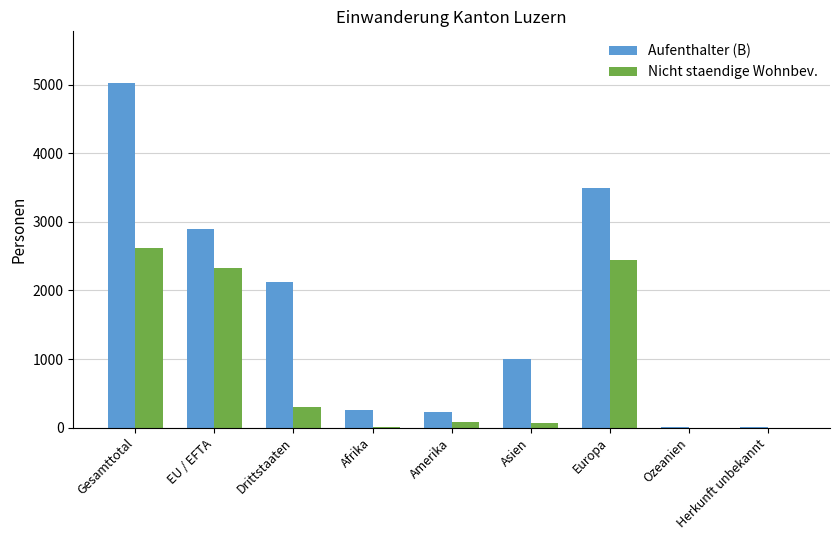

Which series has the largest total across all categories?

Aufenthalter (B)